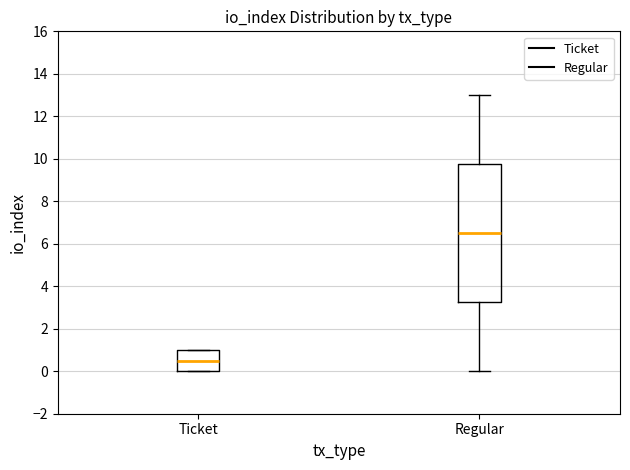

Which box's median line is the lowest?

Ticket